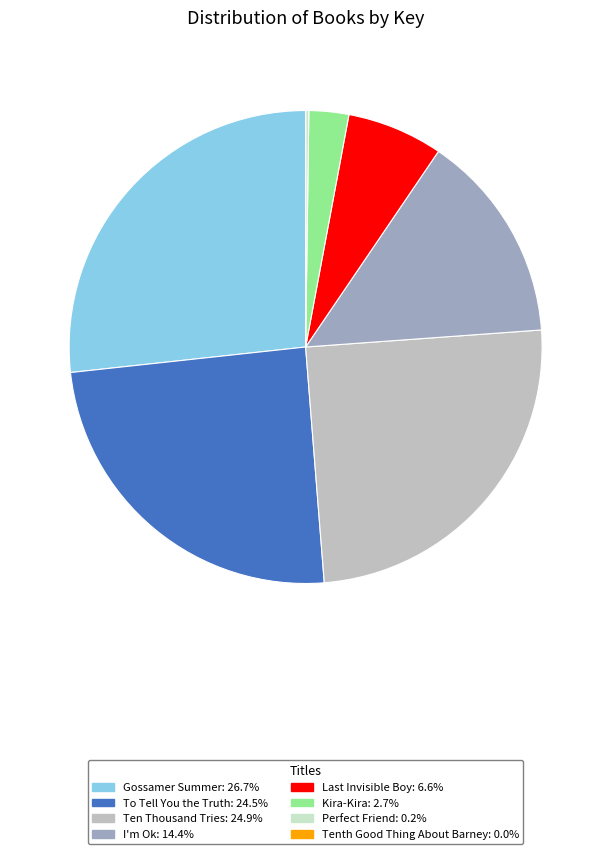

To the nearest percent, what is the average slice percentage?

12%